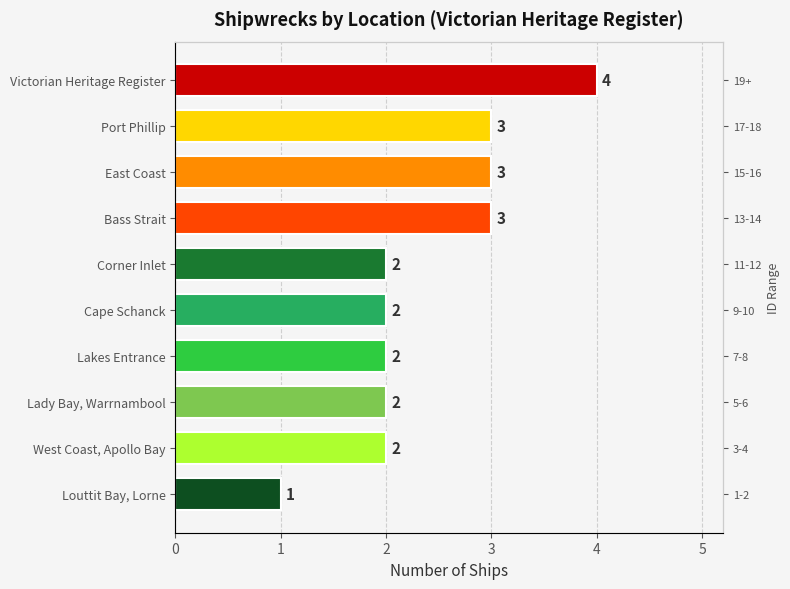

What is the difference between the values at Lakes Entrance and Victorian Heritage Register?

2